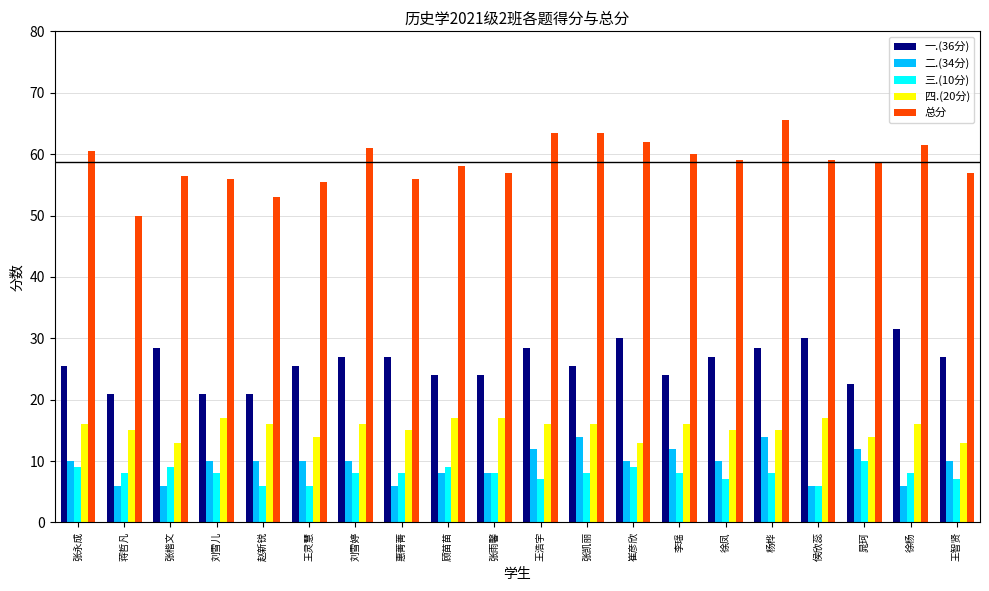

What is the value of the 四.(20分) bar at the 20th from the left?

13.0